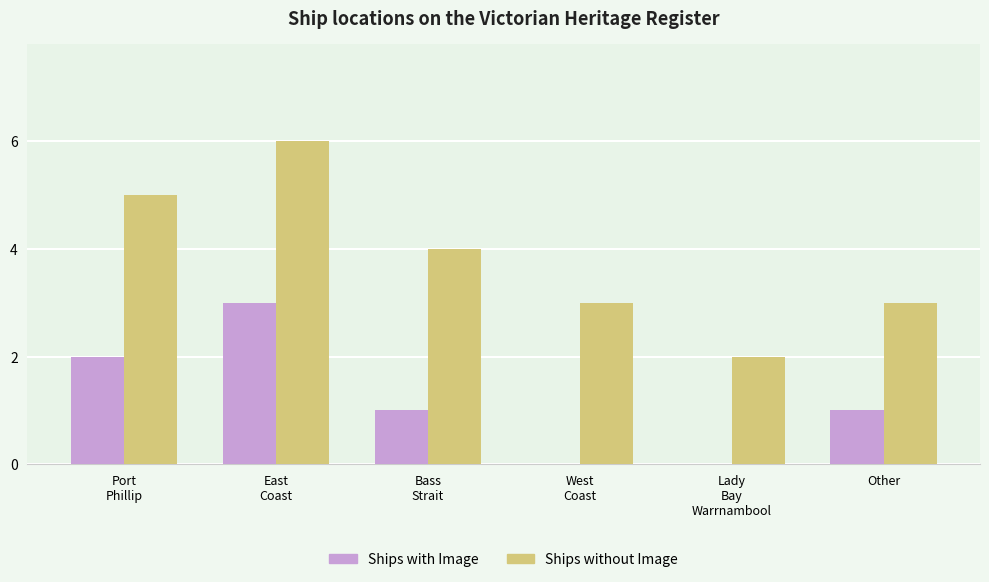

What is the spread (max minus min) of values at Lady
Bay
Warrnambool?

2